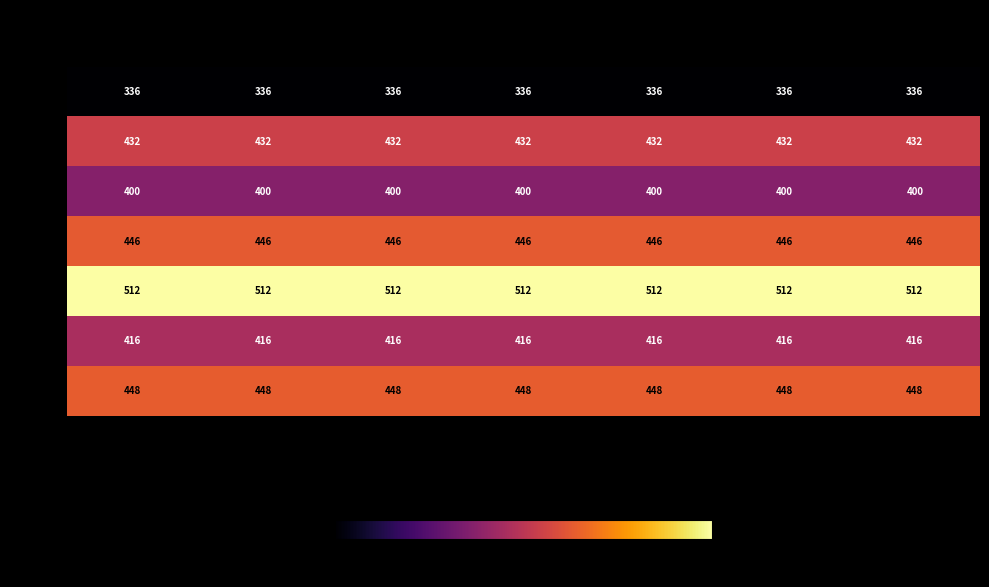

What is the sum of all 20081 values?

3136